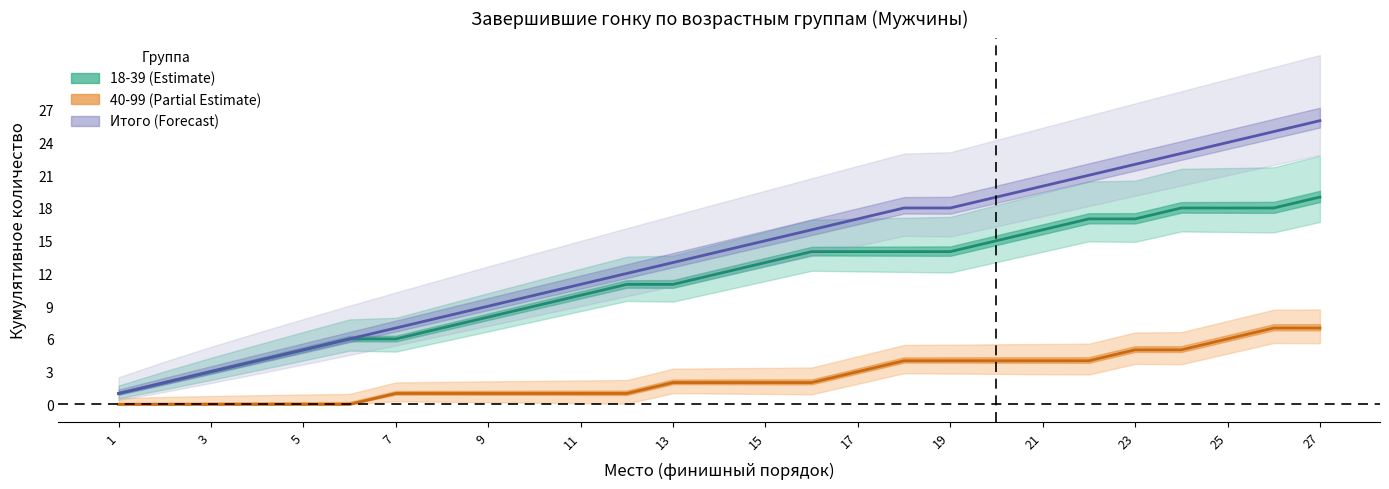

The Итого (Forecast) series shows 15 at 9. True or false?

False